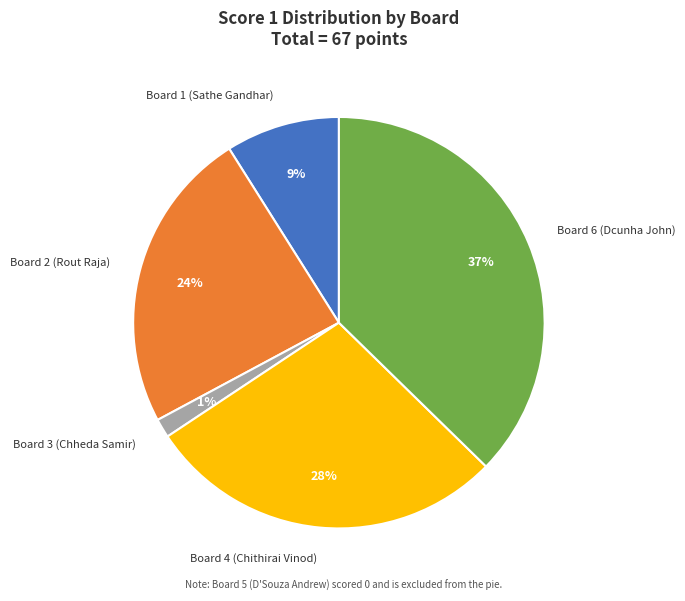

Is there a majority slice in this chart?

No